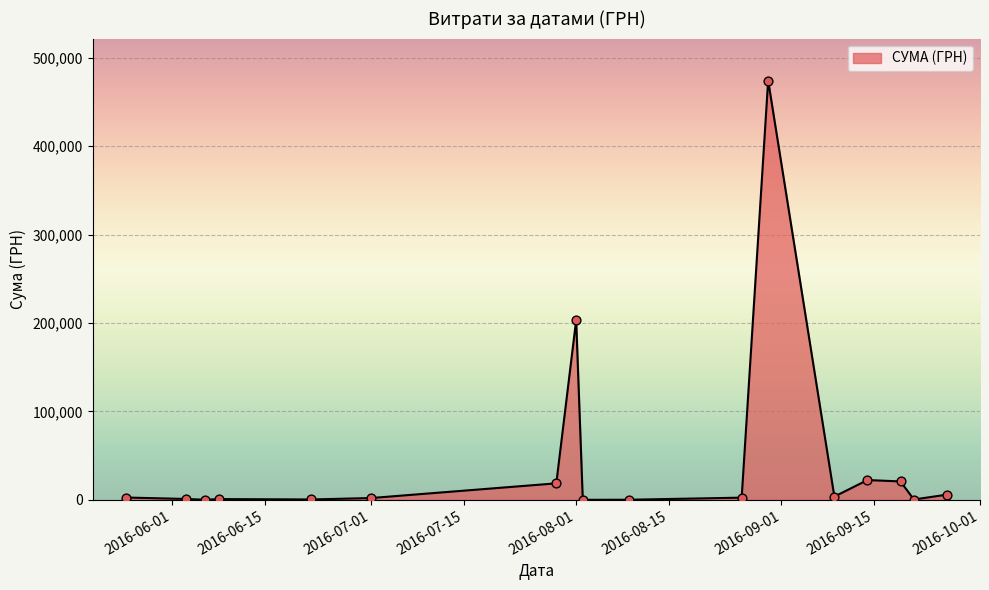

What is the difference between the maximum and minimum values?

474231.7